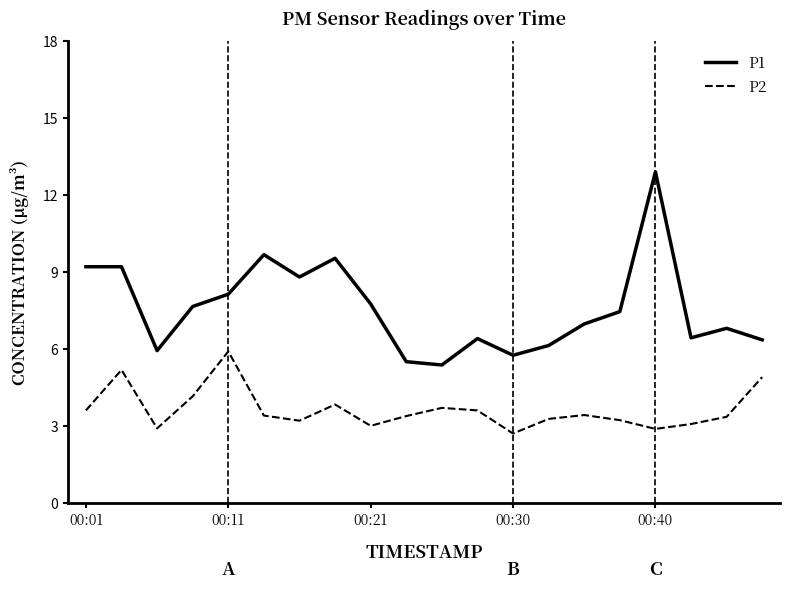

Rank the series by their average value, from lowest to highest.

P2, P1